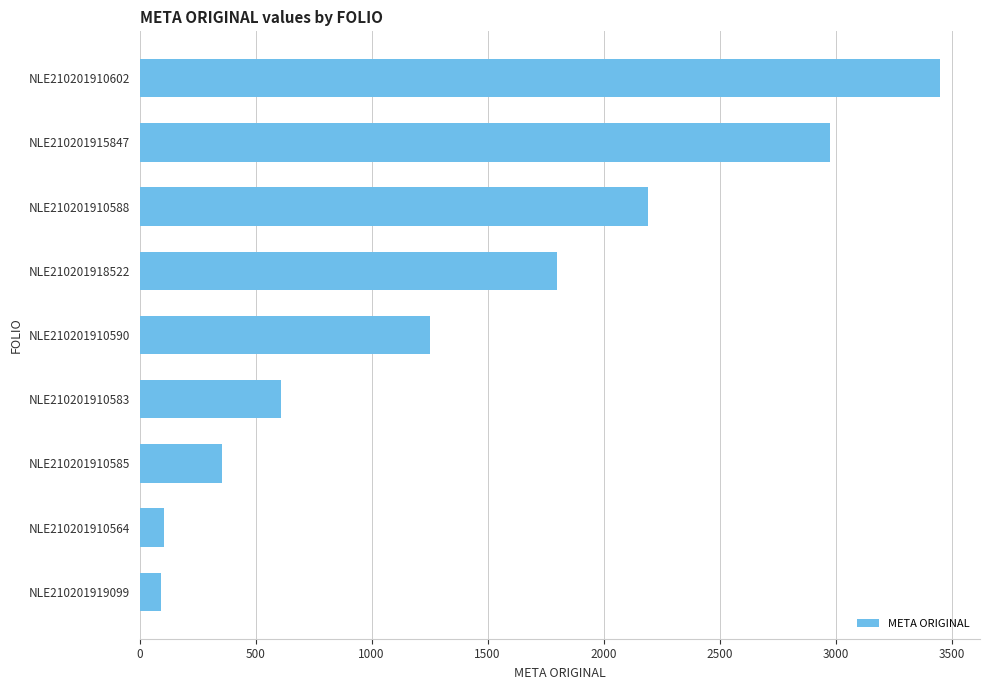

How many bars are there in total?

9